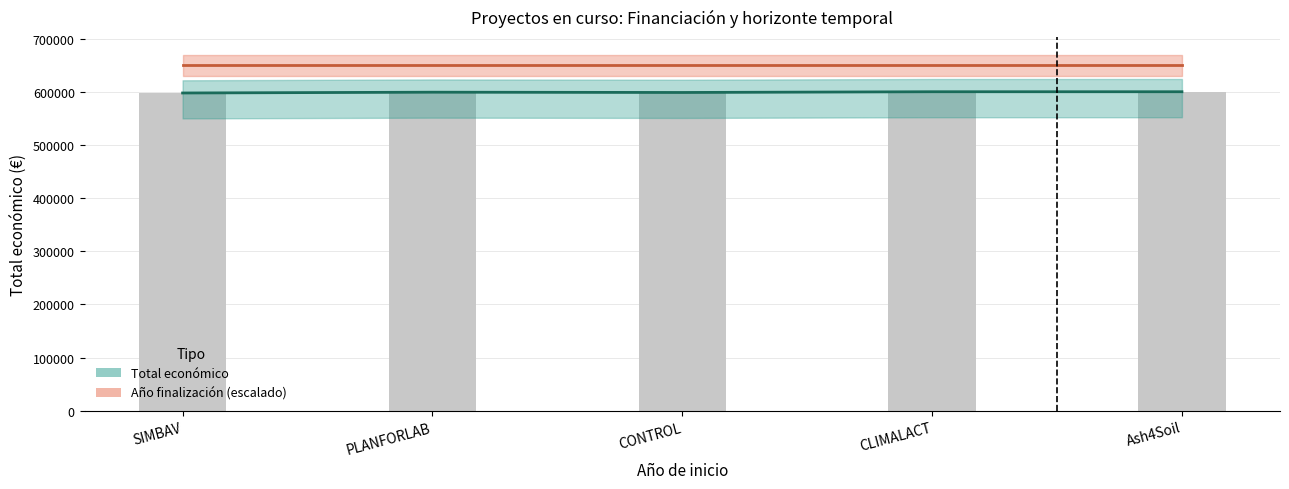

Rank the series at CLIMALACT from lowest to highest value.

Total económico, Año finalización (escalado)